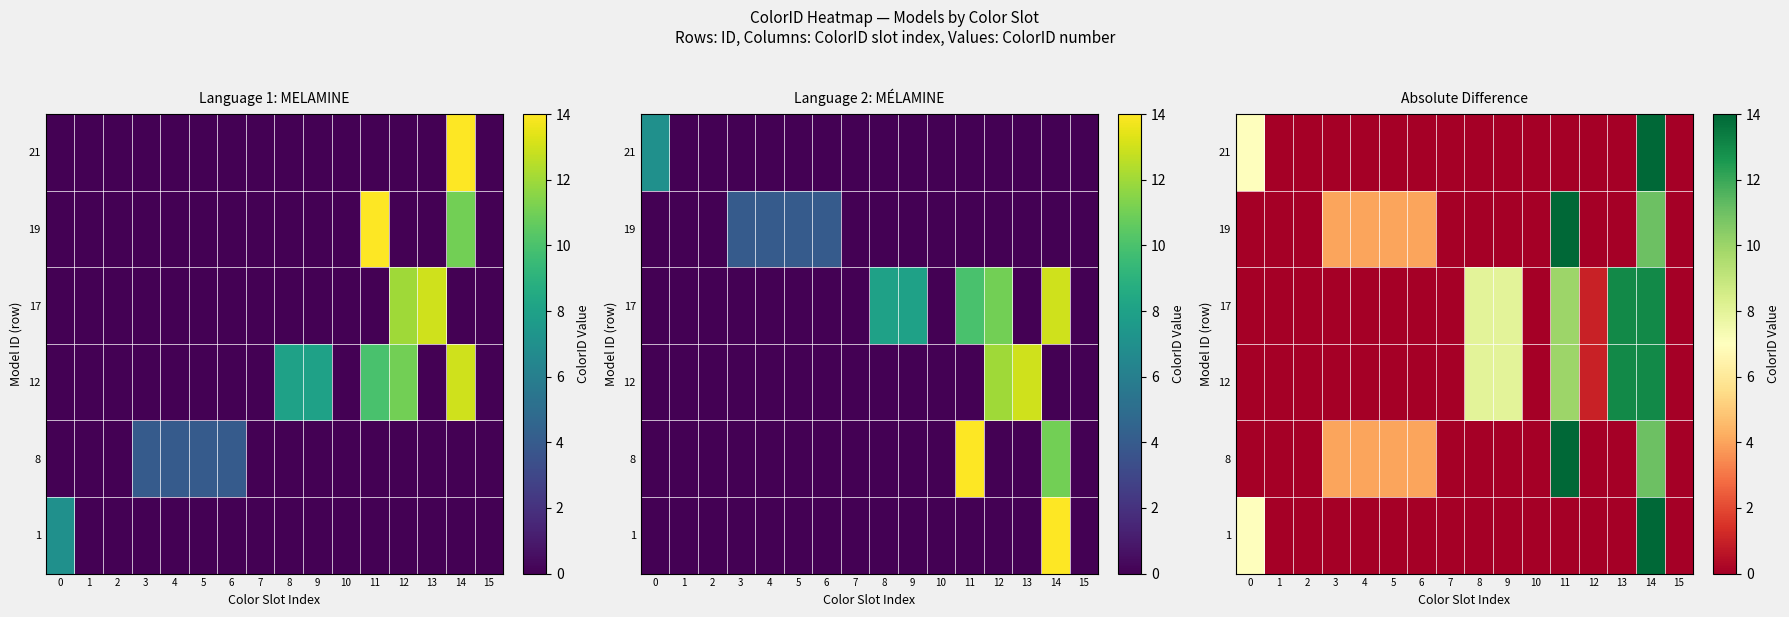

How many data points in 8 are above 0?

6